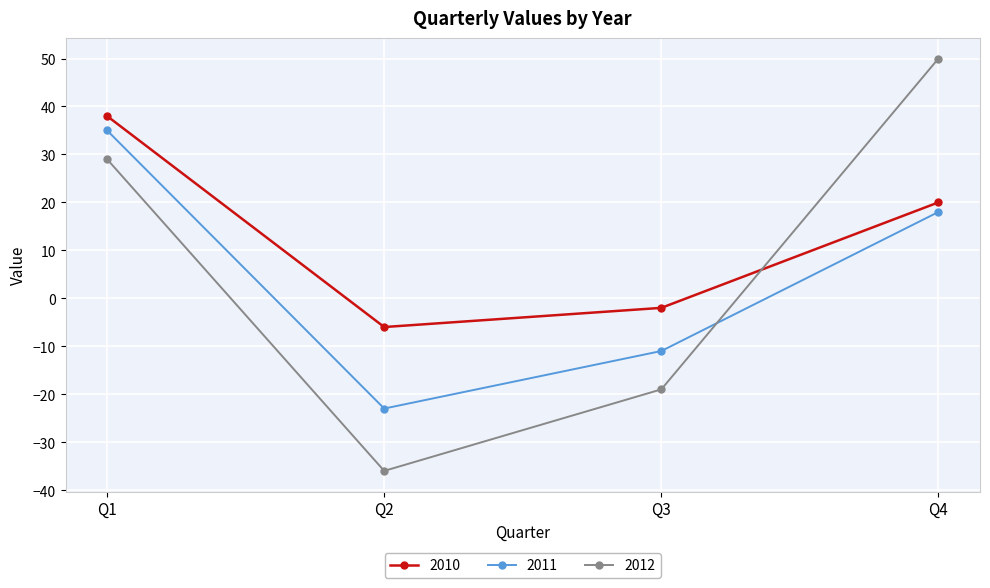

How many positive values does the 2012 series have?

2